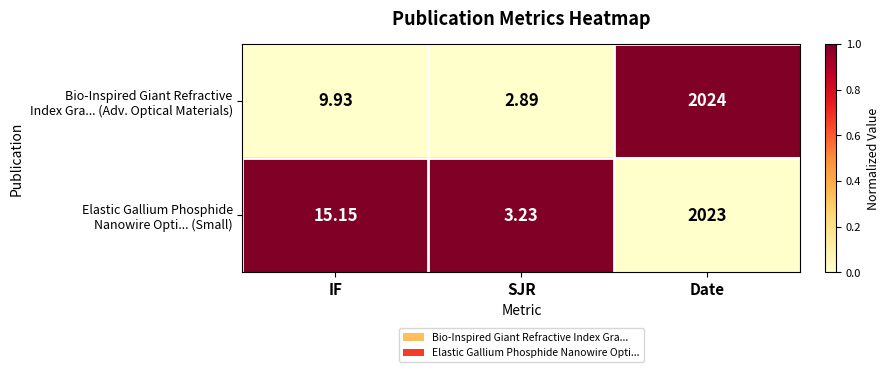

At which category is the sum across all series the highest?

Date